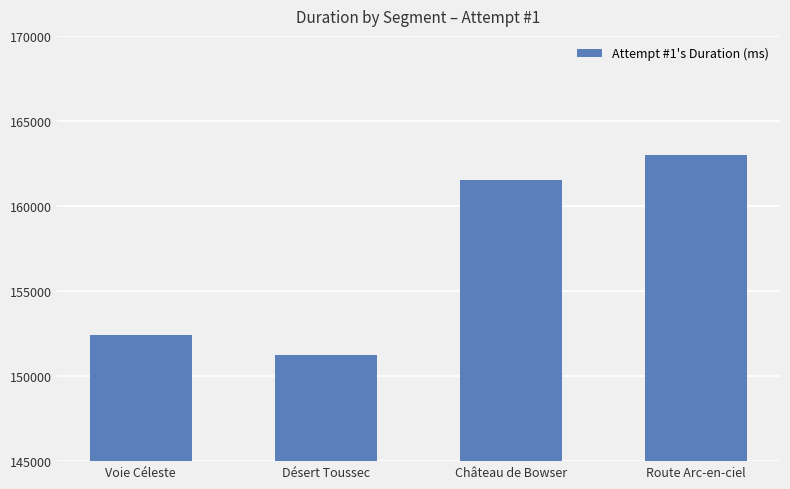

How many data points are less than 161502?

2